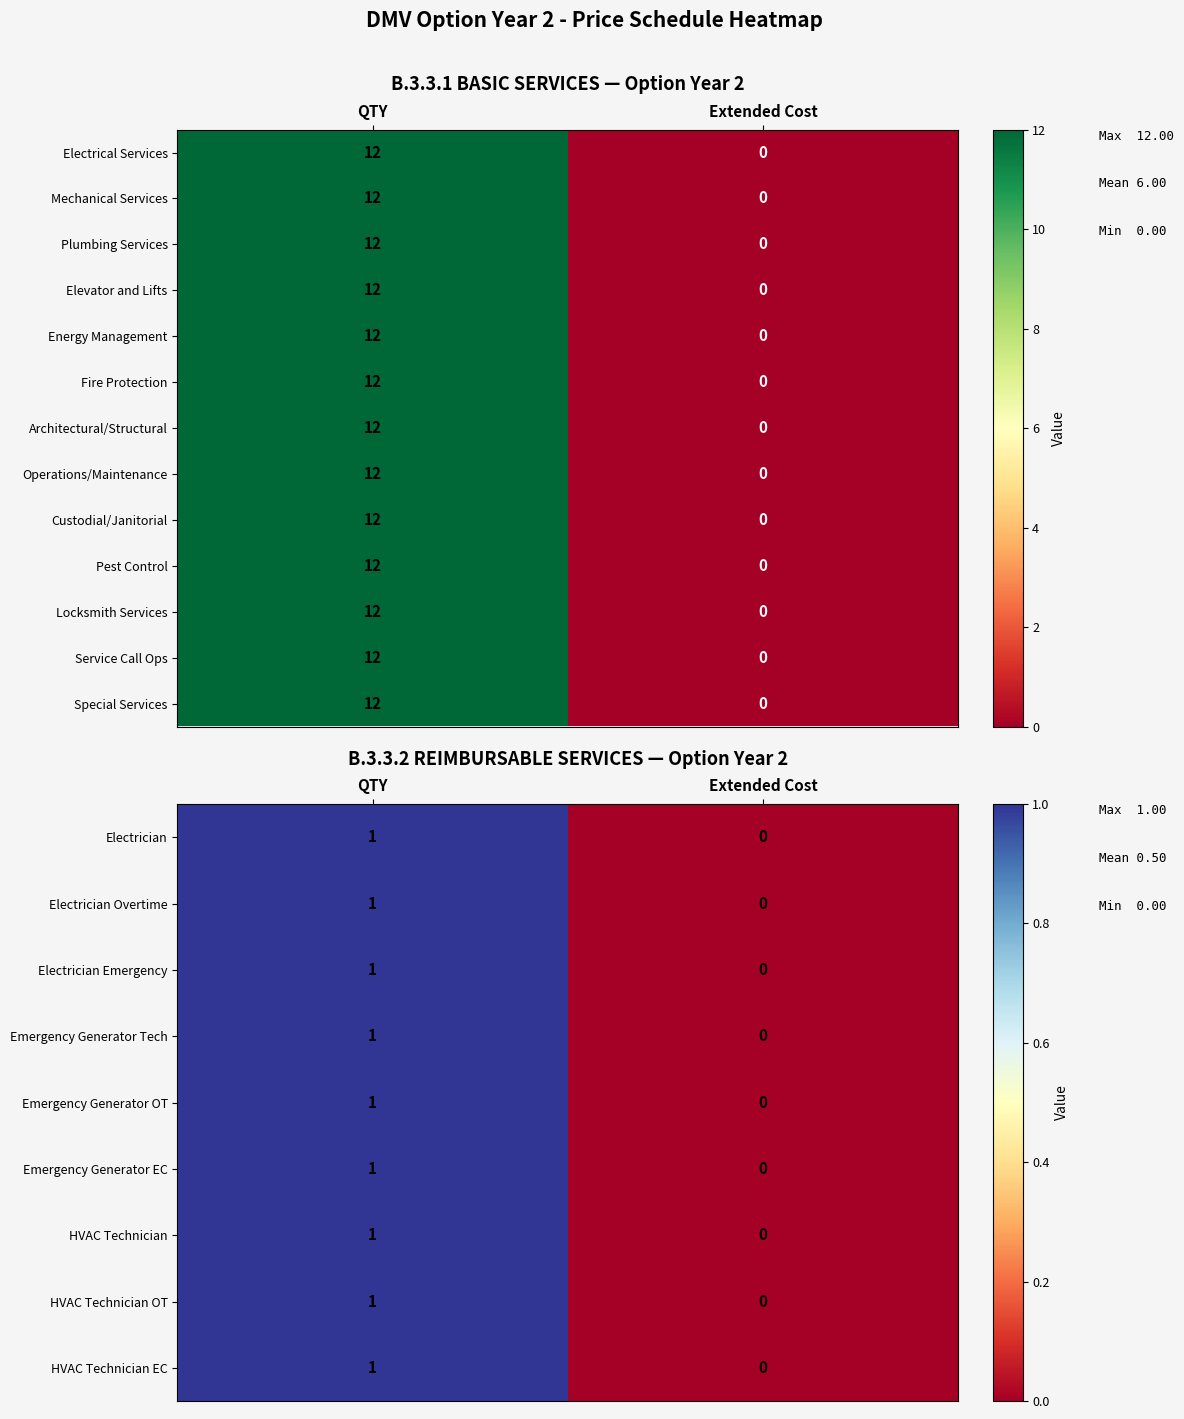

At how many categories does at least one series exceed 4?

1